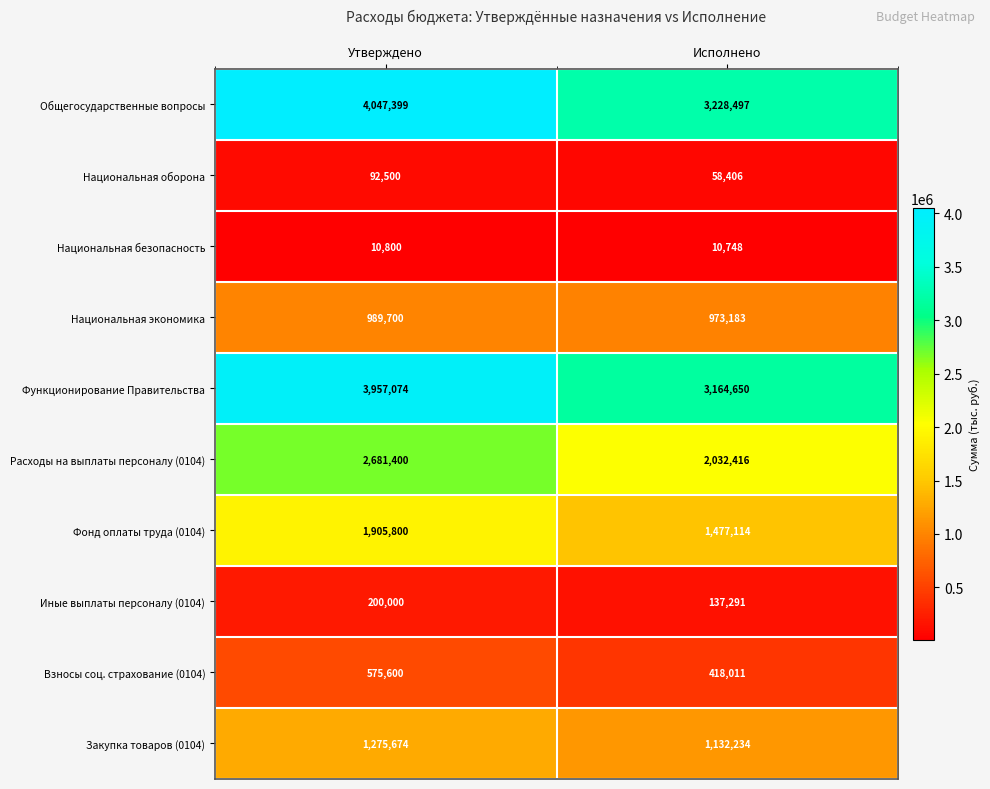

What is the minimum value shown in the chart?

10748